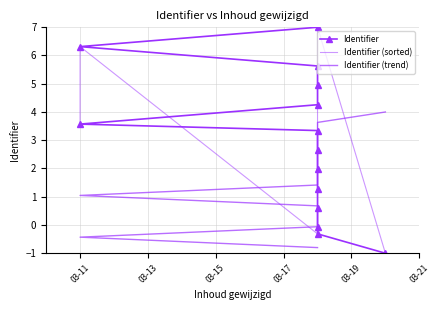

Is the value of Identifier (sorted) at 03-21 greater than the value of Identifier at 03-11?

Yes